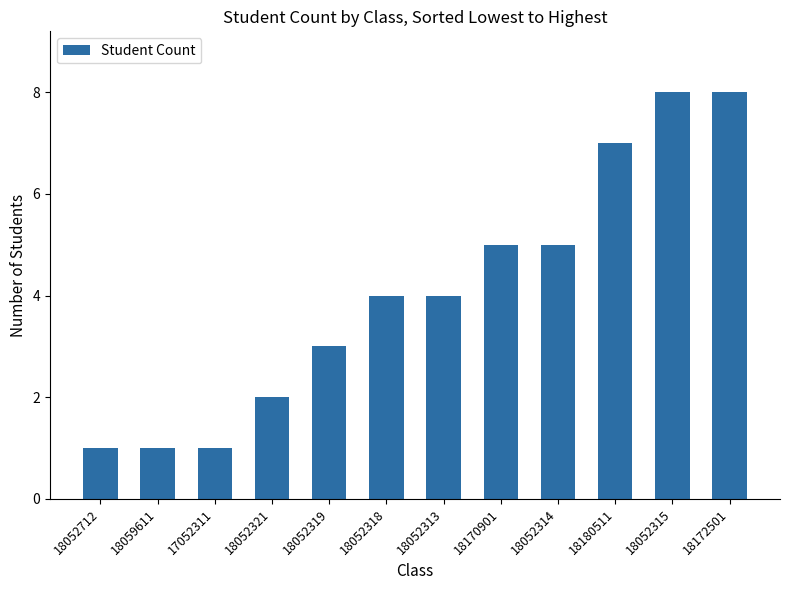

How many bars are there in total?

12